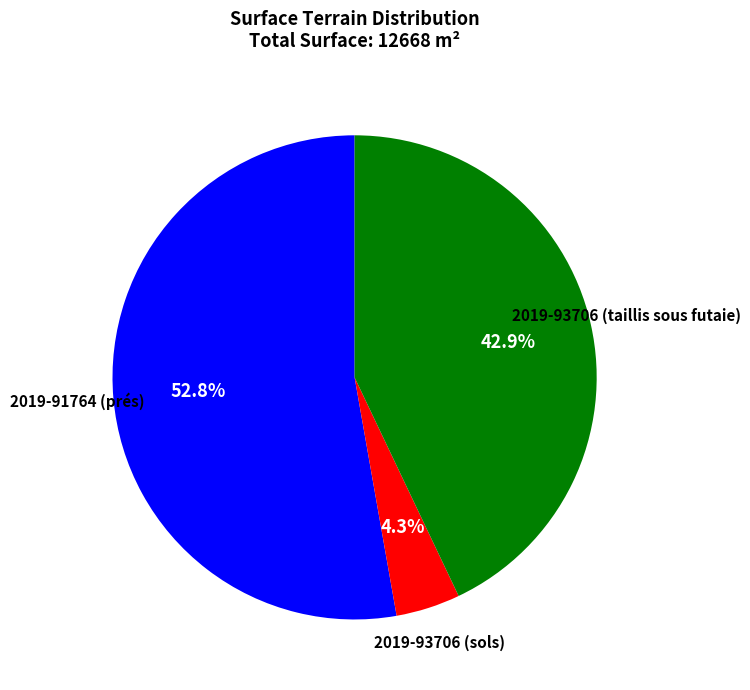

Is there any slice that represents more than half of the pie?

Yes